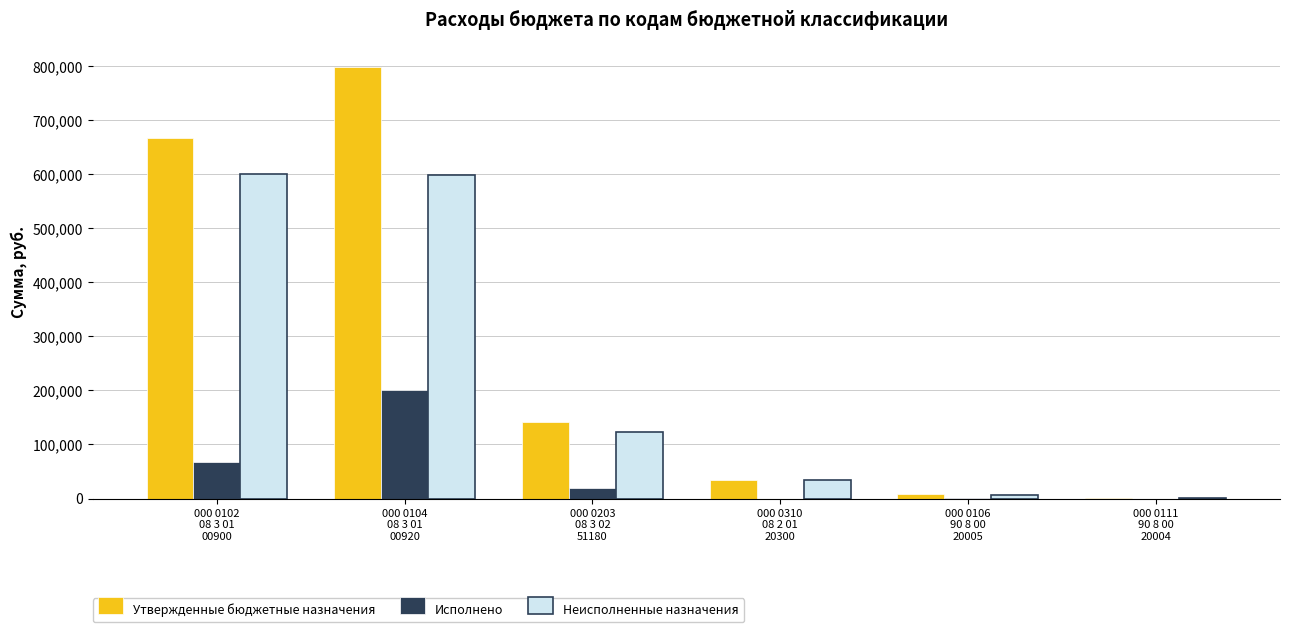

What is the greatest value displayed?

799100.0